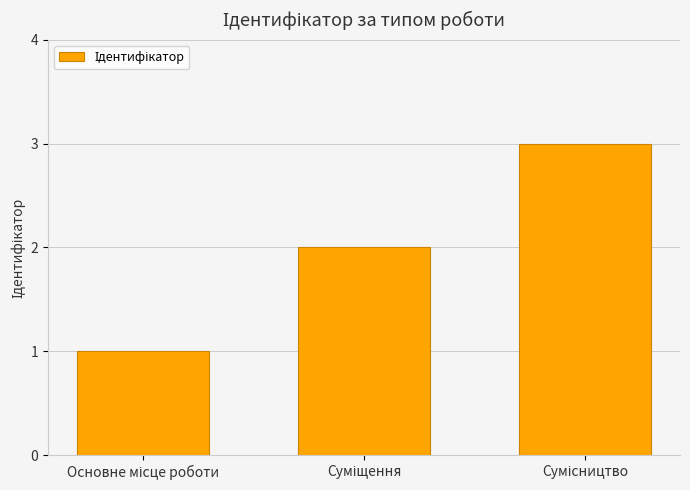

How many values are between 1 and 3?

3